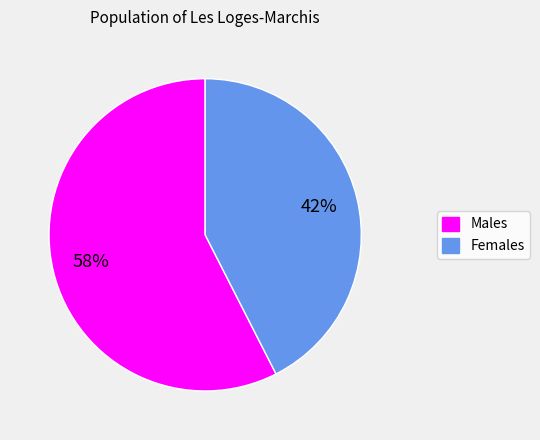

Which has a higher value, Females or Males?

Males